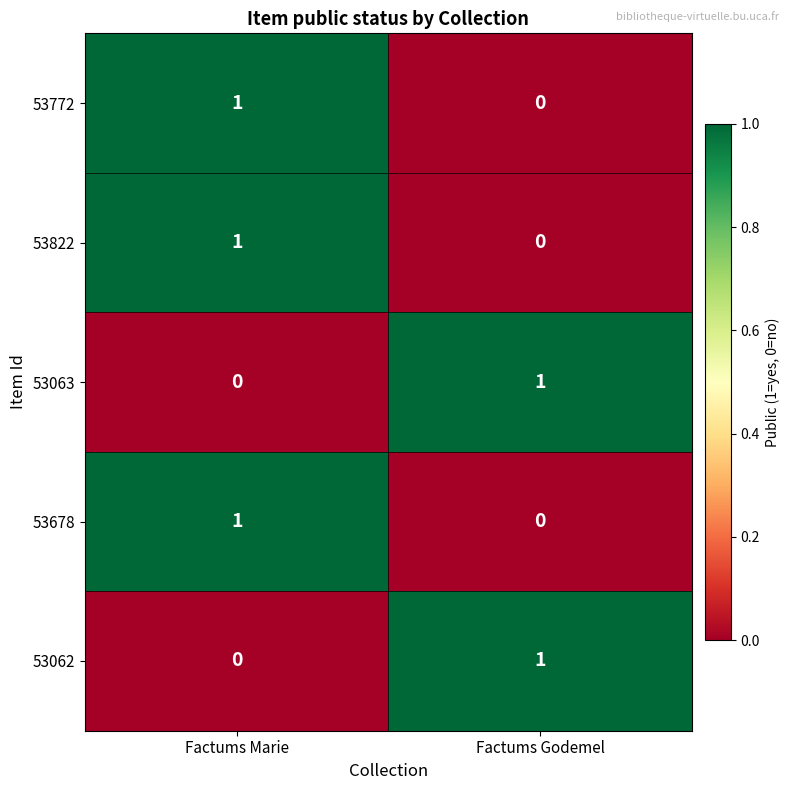

List the labels in order of 53822 value, largest first.

Factums Marie, Factums Godemel